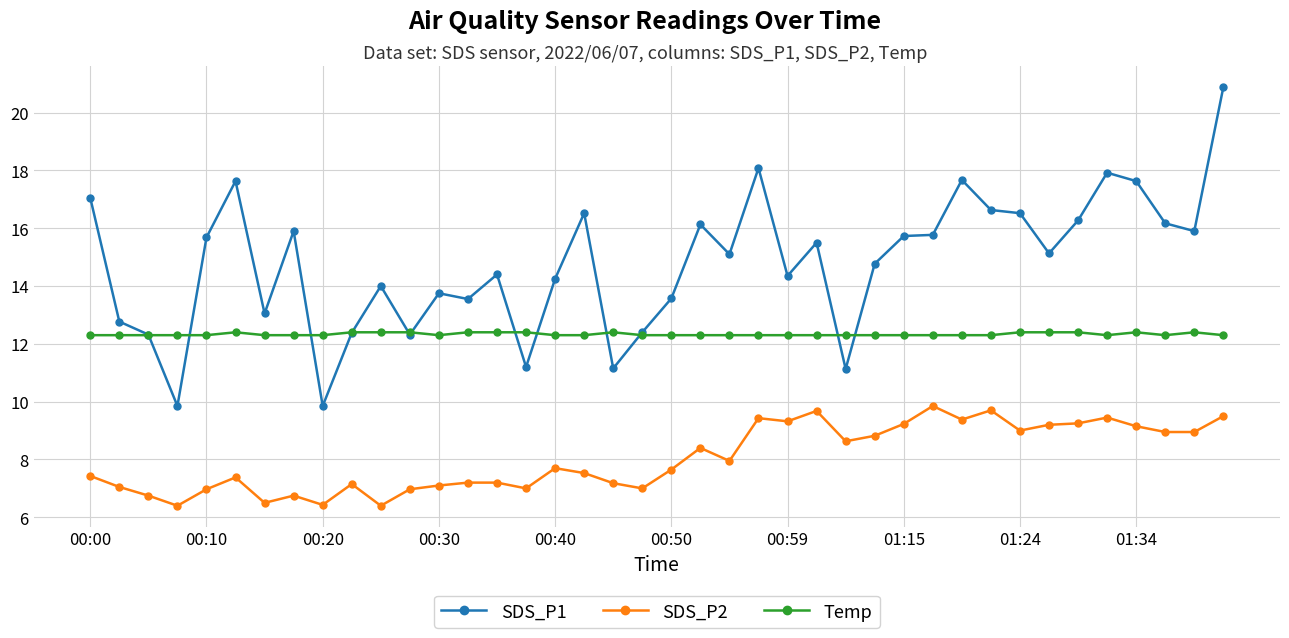

True or false: SDS_P1 has more than 2 interior local peaks.

True